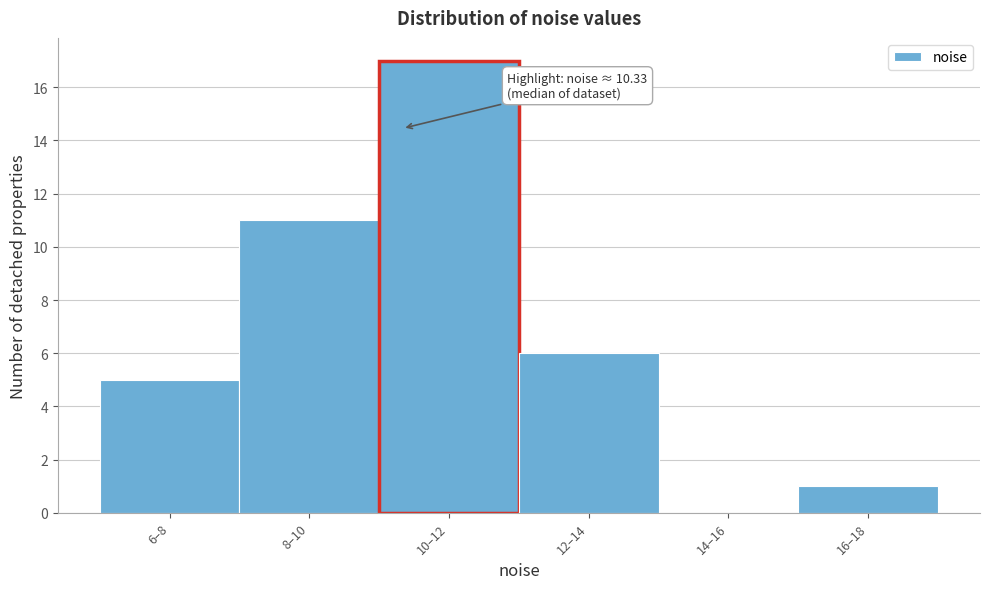

Reading left to right, what are all the values shown in this chart?

6–8=5	8–10=11	10–12=17	12–14=6	14–16=0	16–18=1